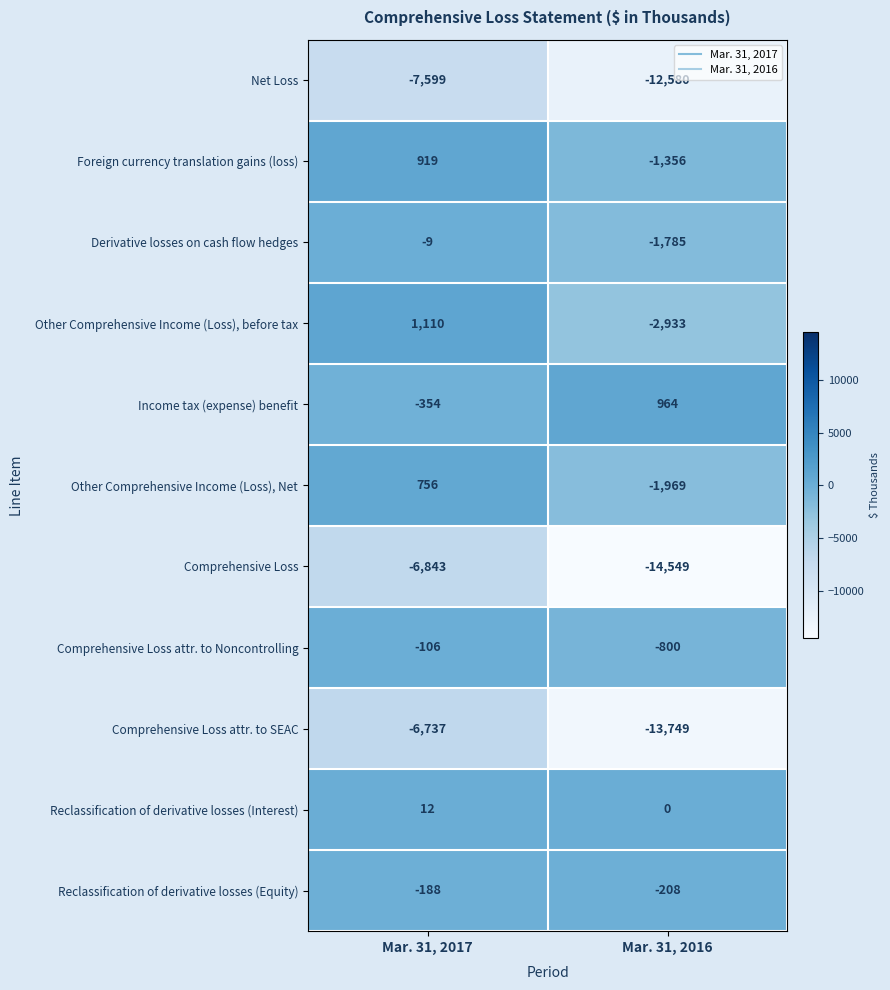

Reading right to left, extract all data points from this chart.

Net Loss: -12580	-7599
Foreign currency translation gains (loss): -1356	919
Derivative losses on cash flow hedges: -1785	-9
Other Comprehensive Income (Loss), before tax: -2933	1110
Income tax (expense) benefit: 964	-354
Other Comprehensive Income (Loss), Net: -1969	756
Comprehensive Loss: -14549	-6843
Comprehensive Loss attr. to Noncontrolling: -800	-106
Comprehensive Loss attr. to SEAC: -13749	-6737
Reclassification of derivative losses (Interest): 0	12
Reclassification of derivative losses (Equity): -208	-188